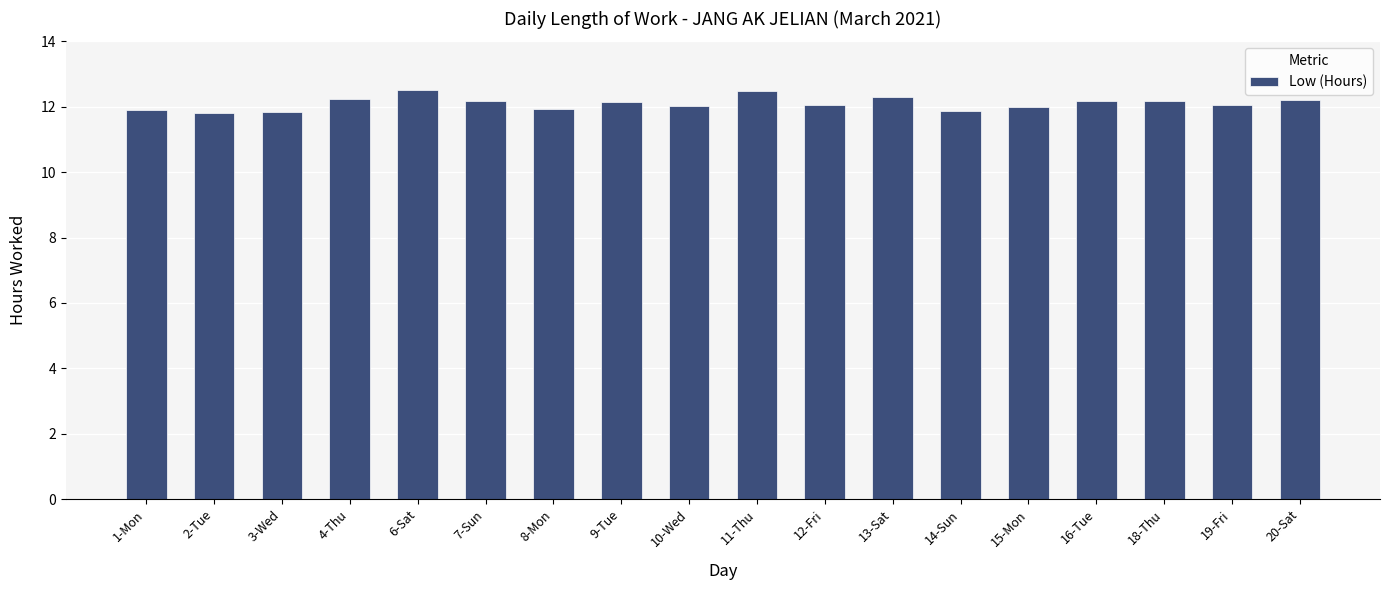

How many data points does each series have?

18